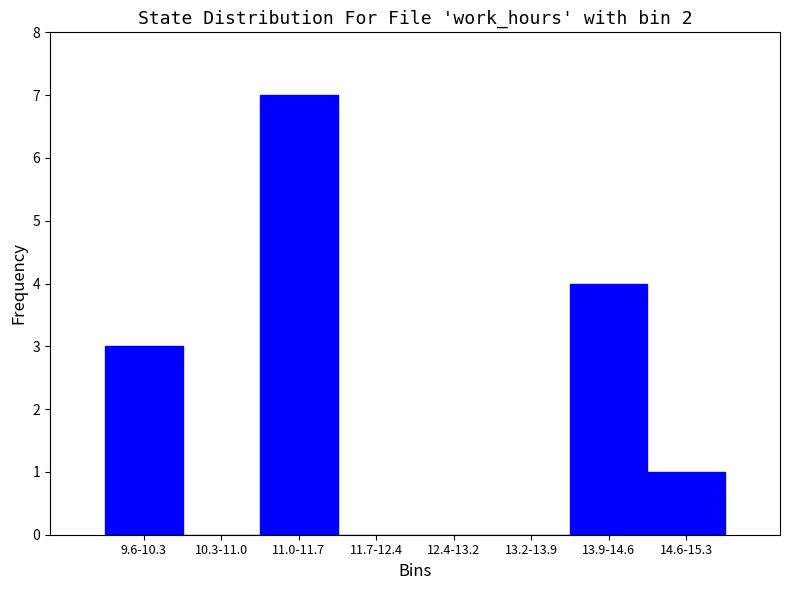

Reading left to right, transcribe all the data shown in this chart.

9.6-10.3=3	10.3-11.0=0	11.0-11.7=7	11.7-12.4=0	12.4-13.2=0	13.2-13.9=0	13.9-14.6=4	14.6-15.3=1